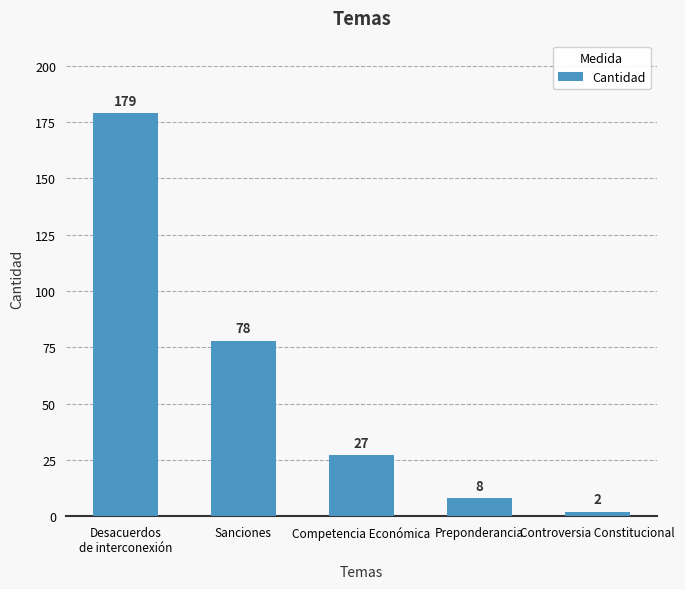

How many bars are there in total?

5